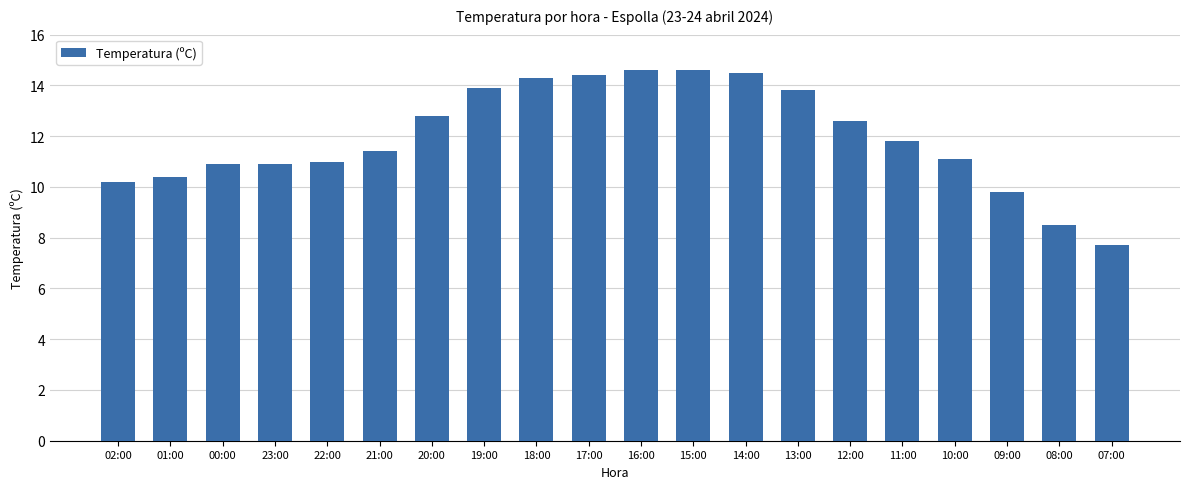

How many categories are shown in the chart?

20